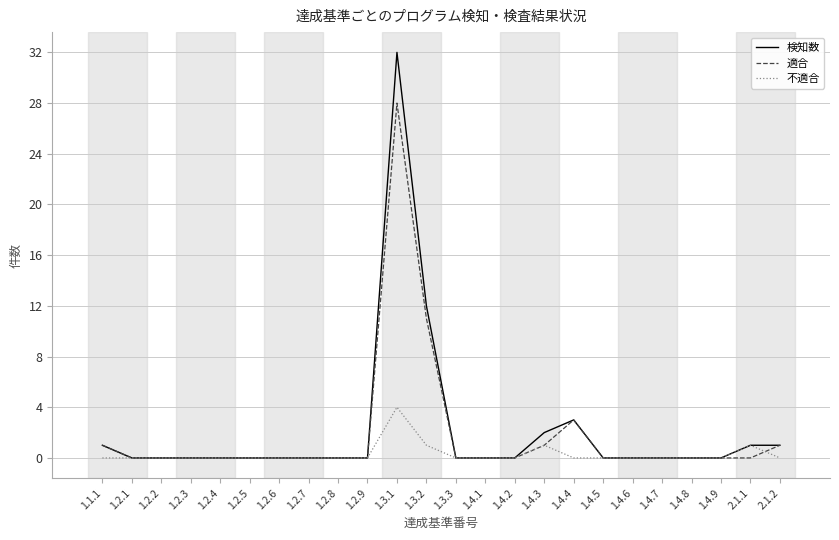

At which category is the sum across all series the highest?

1.3.1